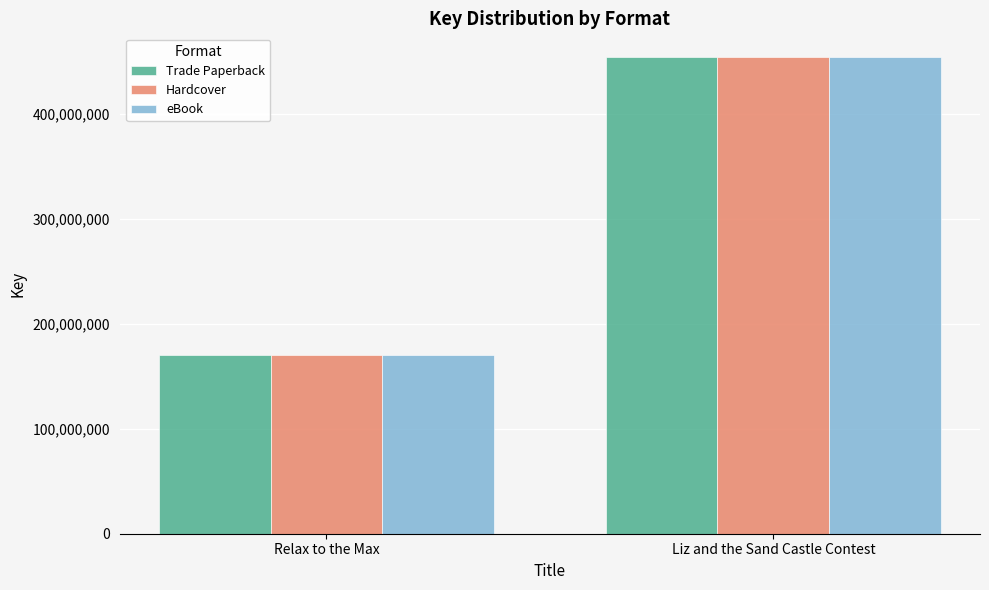

List the labels in order of Hardcover value, smallest first.

Relax to the Max, Liz and the Sand Castle Contest